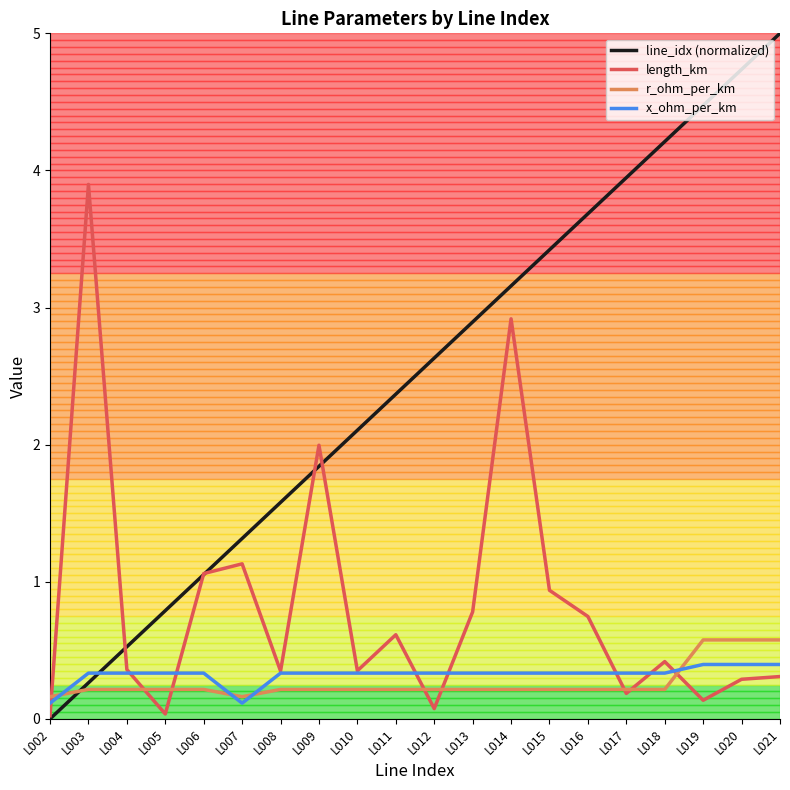

How many intersections are there between line_idx (normalized) and x_ohm_per_km?

1